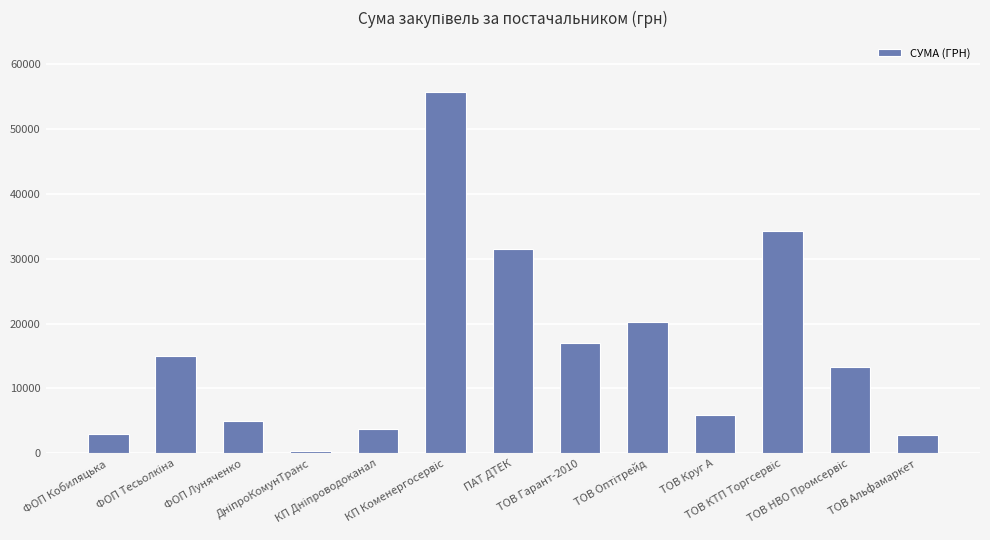

Where is the data nearest to the value 27991?

ПАТ ДТЕК